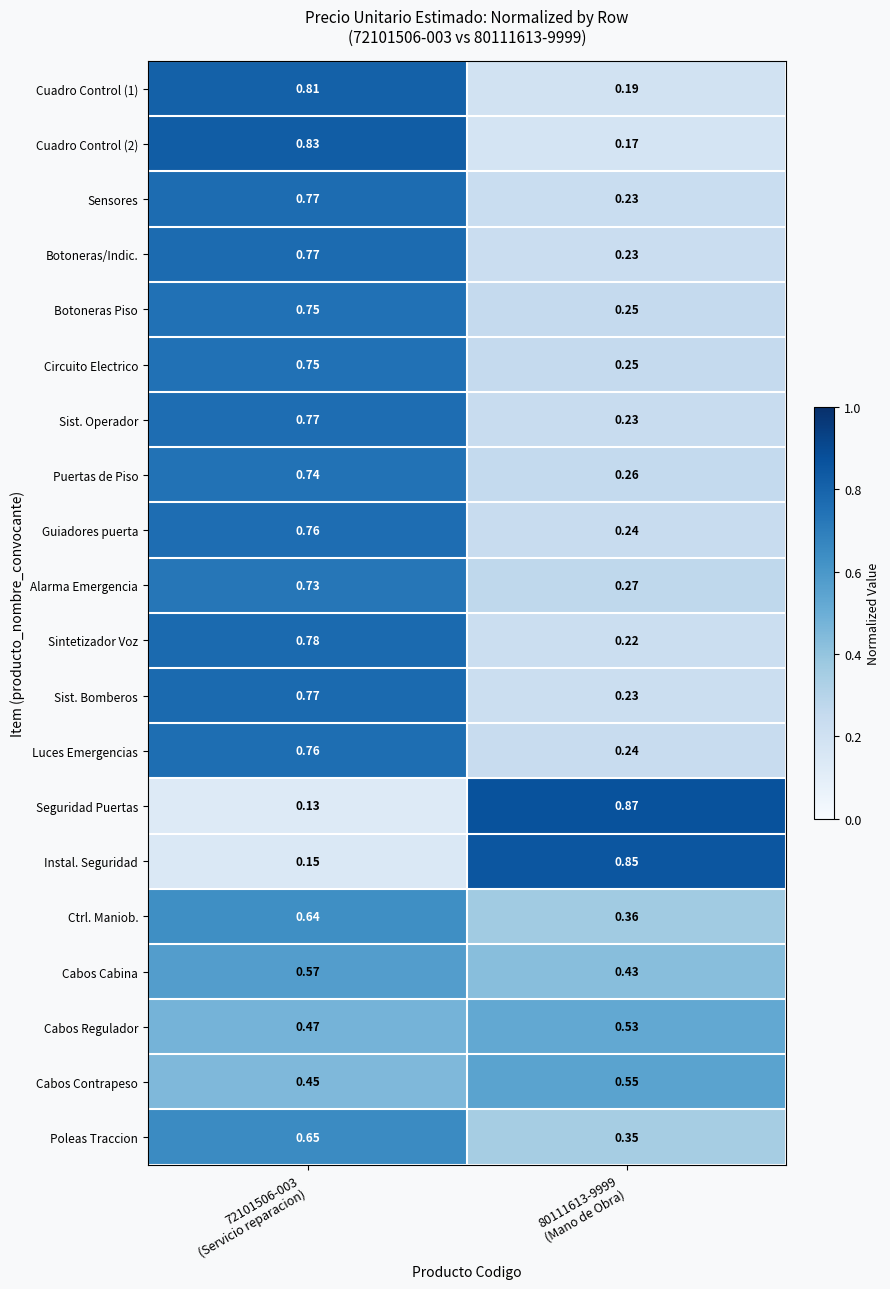

Which series has the widest spread of values?

Seguridad Puertas